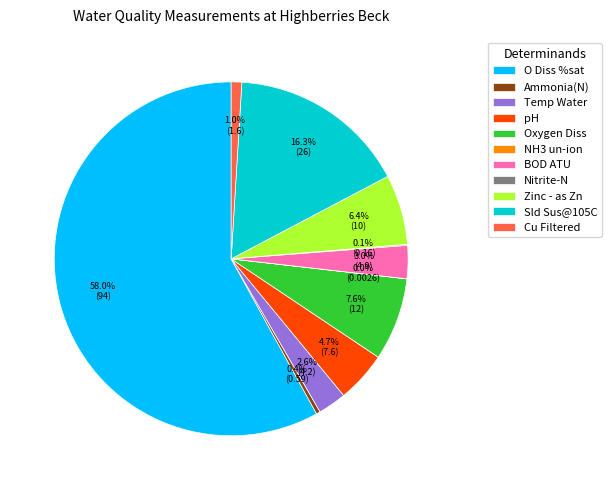

Between Cu Filtered and pH, which is larger?

pH